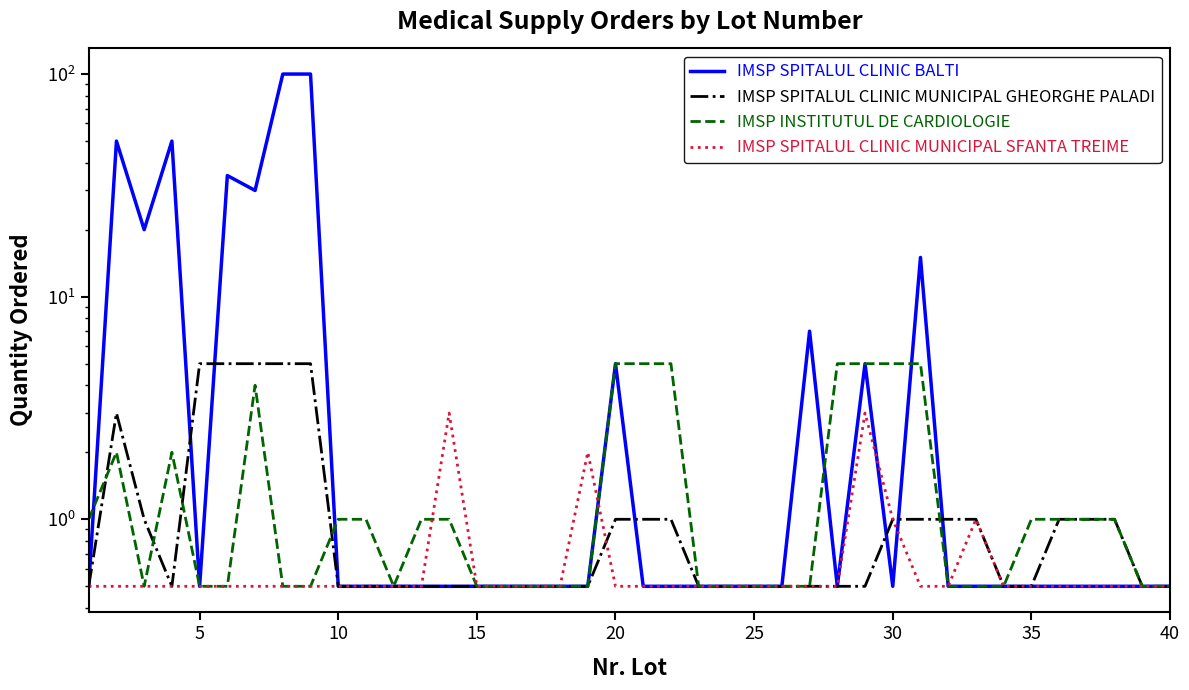

What are all the series names shown in the legend?

IMSP SPITALUL CLINIC BALTI, IMSP SPITALUL CLINIC MUNICIPAL GHEORGHE PALADI, IMSP INSTITUTUL DE CARDIOLOGIE, IMSP SPITALUL CLINIC MUNICIPAL SFANTA TREIME